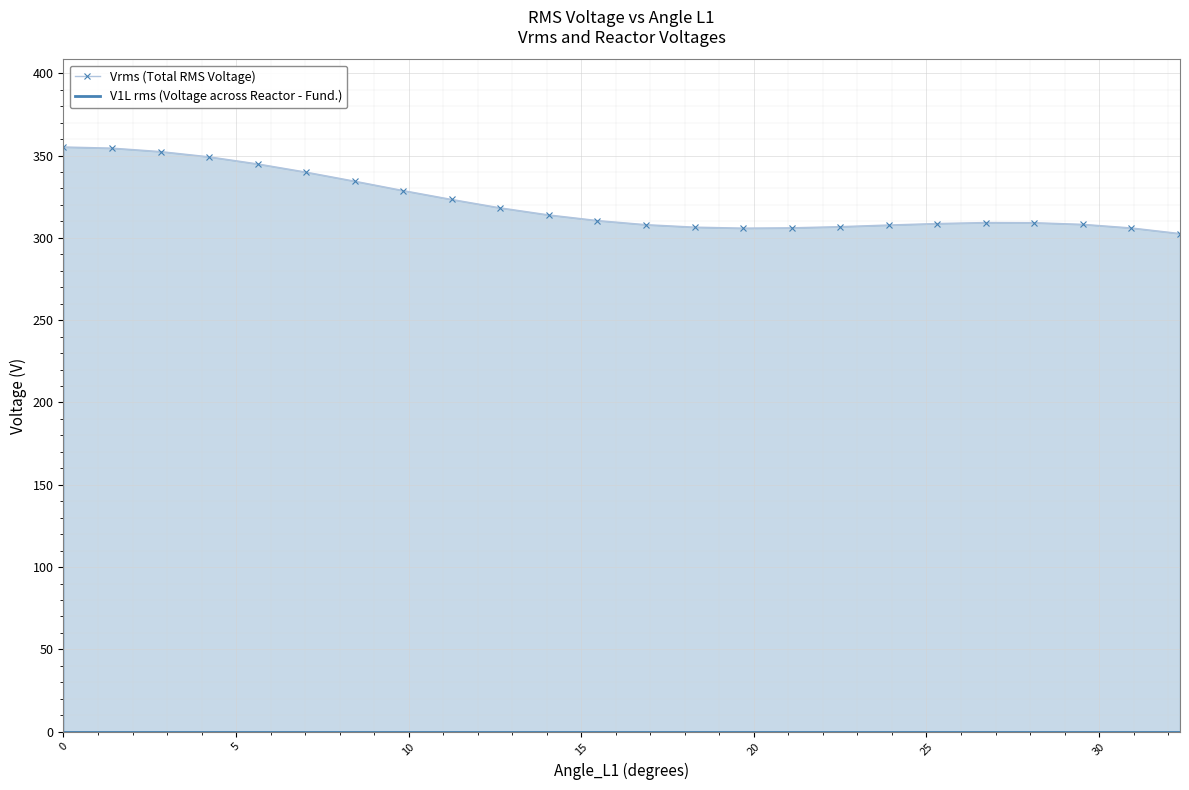

True or false: V1L rms (Voltage across Reactor - Fund.) and Vrms (Total RMS Voltage) intersect in this chart.

False